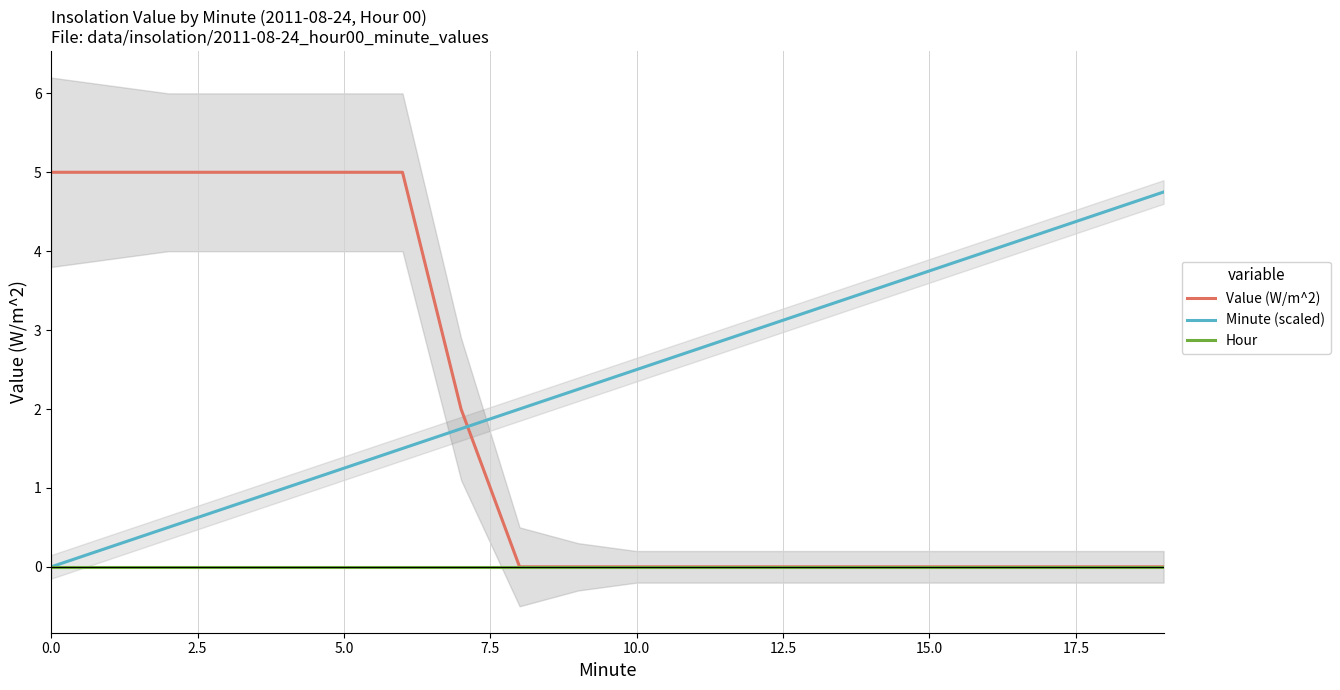

Which series ends up on top after the final intersection of Value (W/m^2) and Minute (scaled)?

Minute (scaled)